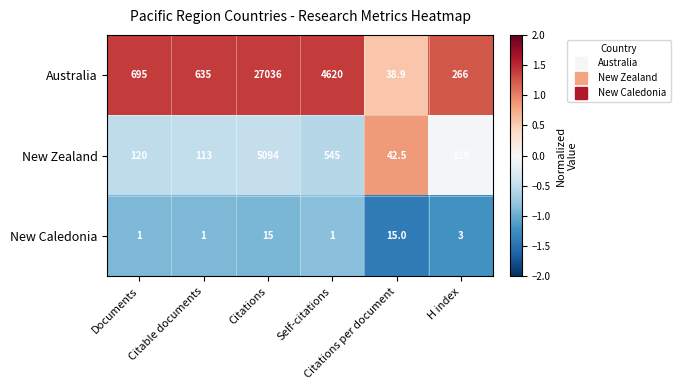

What is the difference between the maximum and second lowest values in the New Caledonia series?

14.0